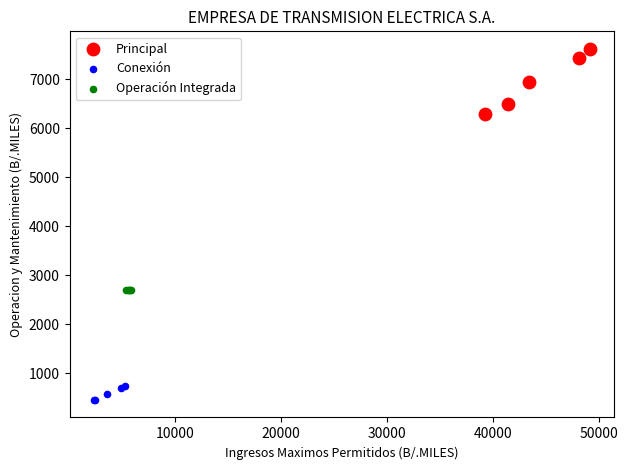

What are all the series names shown in the legend?

Principal, Conexión, Operación Integrada